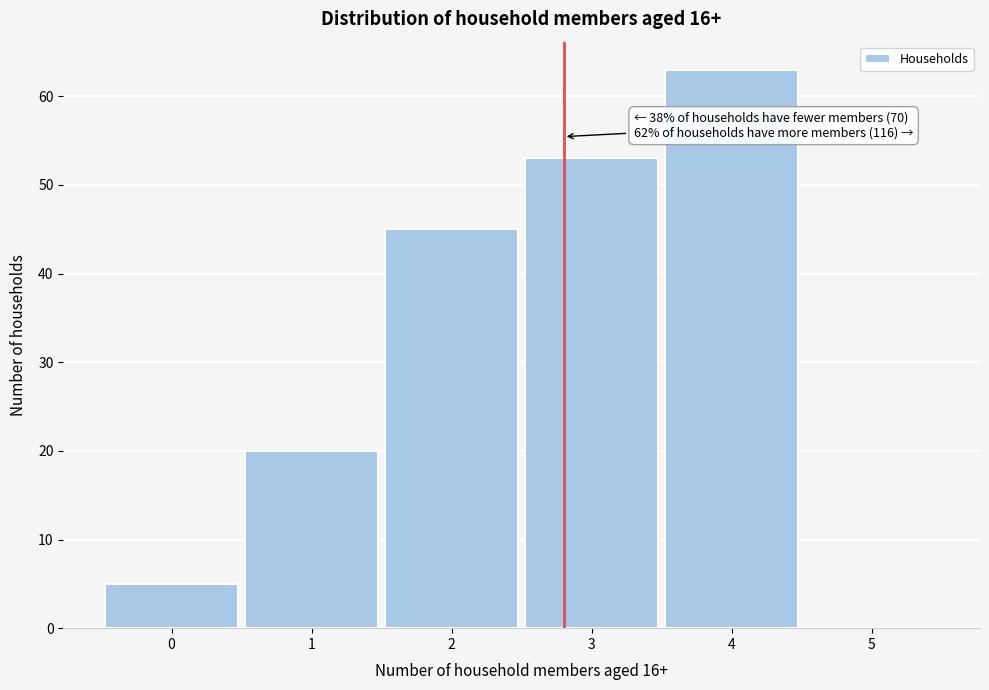

Over which range of the x-axis is the bar tallest?

3.5 to 4.5